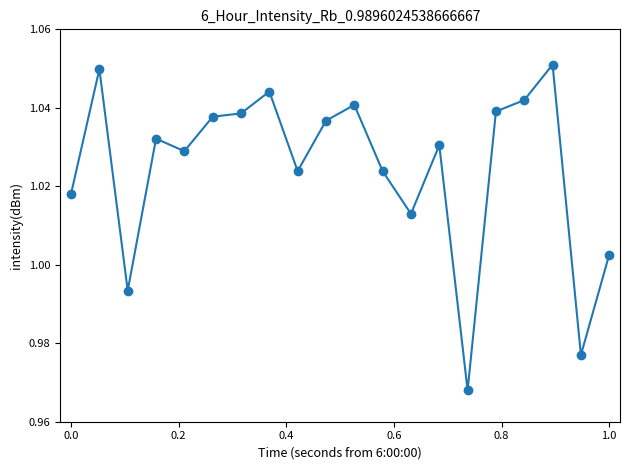

Does the chart have visible grid lines?

No